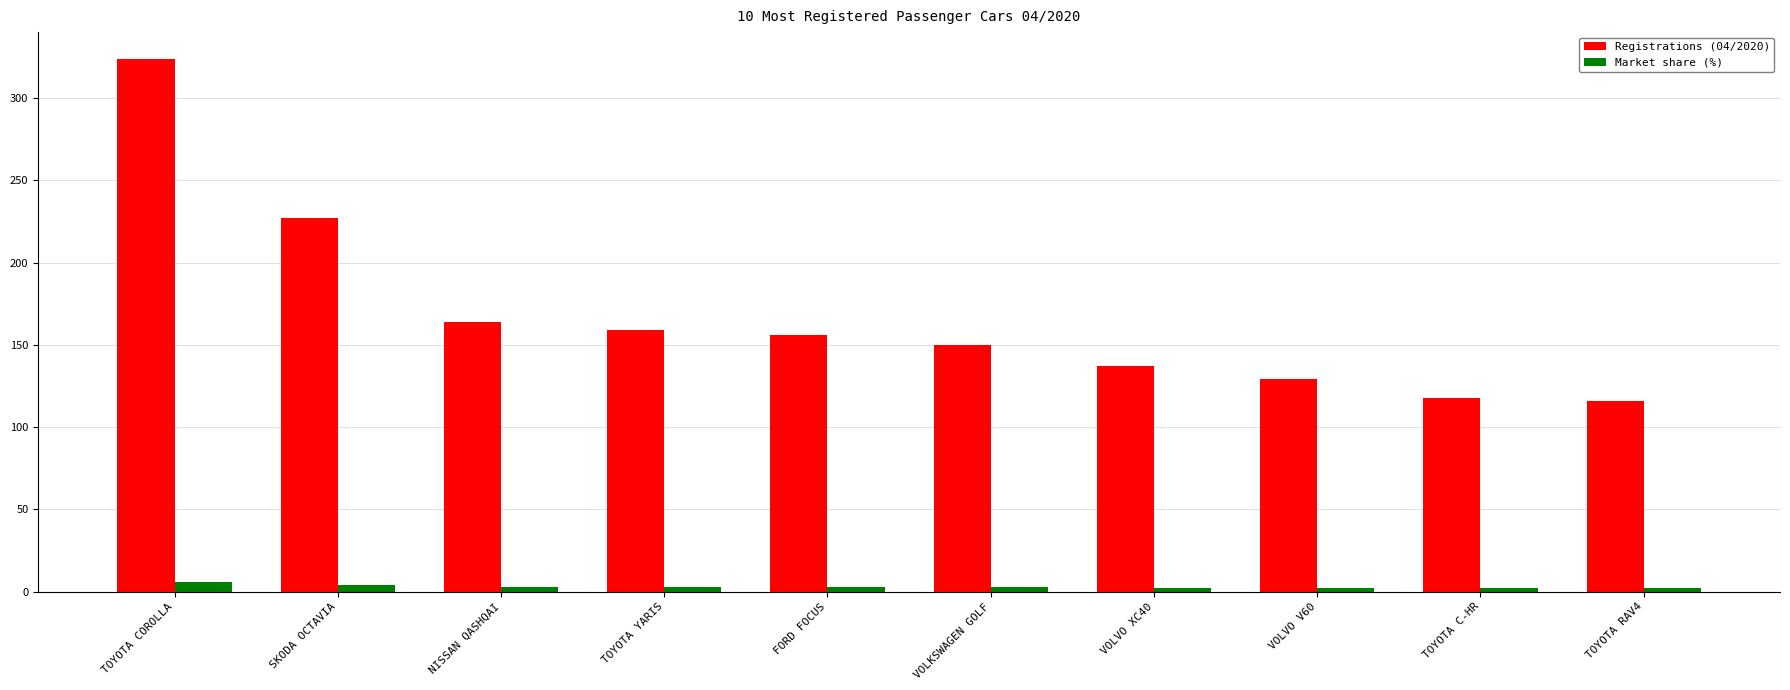

What are all the series names shown in the legend?

Registrations (04/2020), Market share (%)